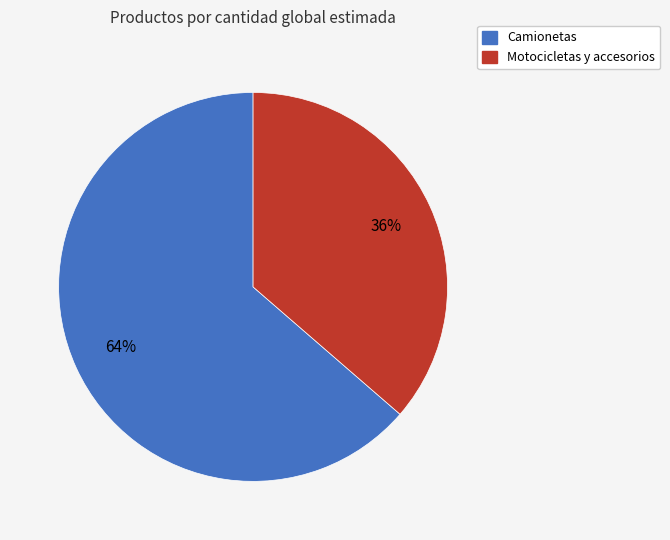

What is the smallest slice in the pie chart?

Motocicletas y accesorios